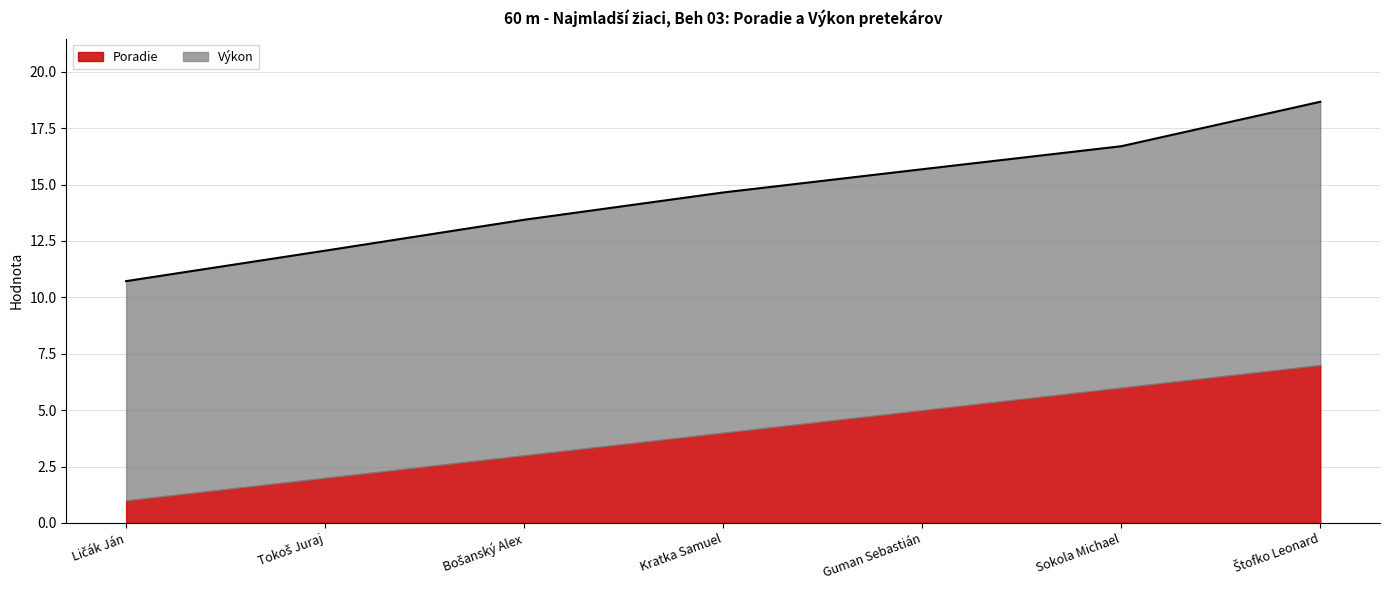

What position from the left is Guman Sebastián?

5